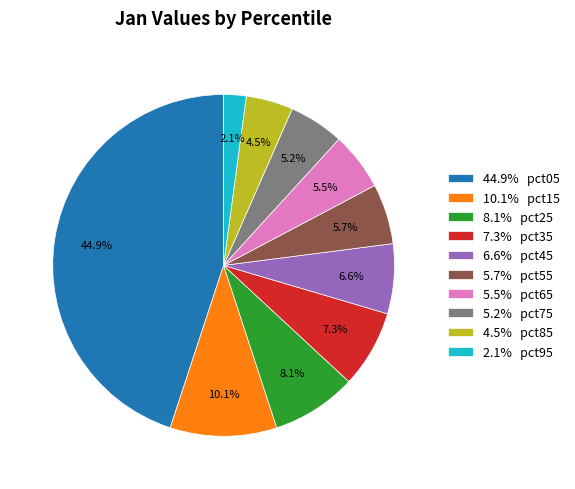

Which category has the smallest portion of the pie?

2.1% pct95